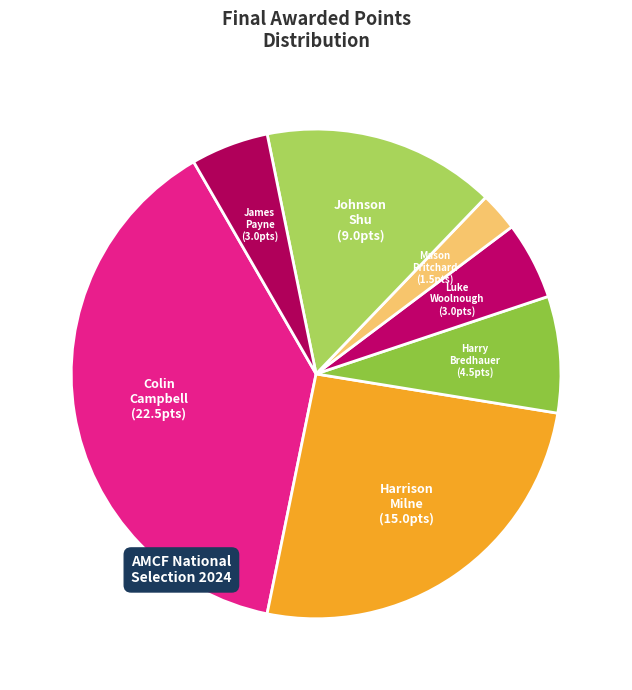

Rank the categories by value from highest to lowest.

Colin Campbell, Harrison Milne, Johnson Shu, Harry Bredhauer, Luke Woolnough, James Payne, Mason Pritchard